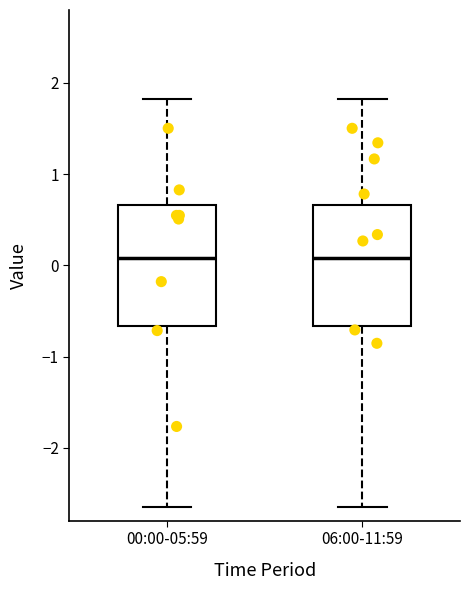

Reading left to right, read every box against the y-axis: the position of its median line, the range the box covers, and the ends of its whiskers. The values are not printed on the chart, so give them approximately, as read against the axis.

00:00-05:59: median 0.1, box -0.7 to 0.7, whiskers -2.6 to 1.8
06:00-11:59: median 0.1, box -0.7 to 0.7, whiskers -2.6 to 1.8